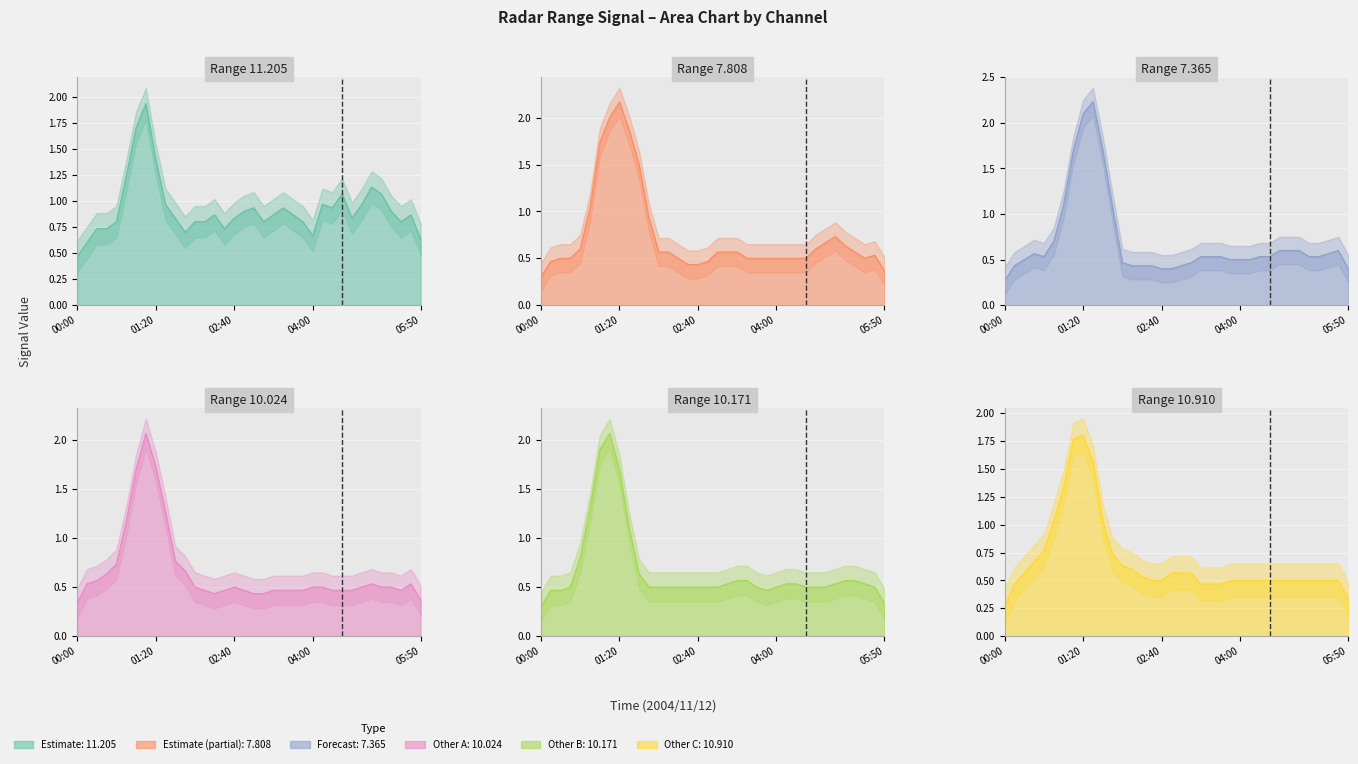

The  10.024 series shows 0.5 at 2004/11/12 02:50. True or false?

True